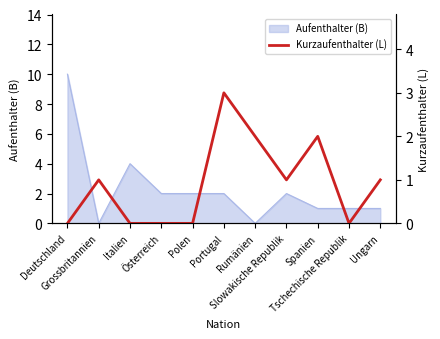

What position from the right is Polen?

7